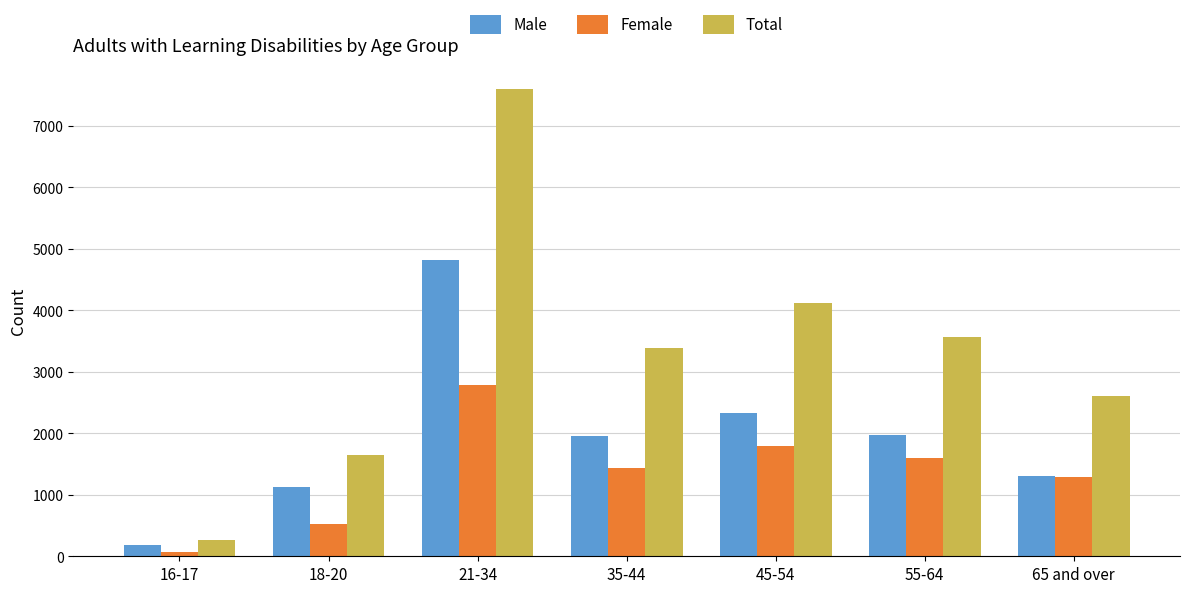

List the series in order of their peak value, highest first.

Total, Male, Female